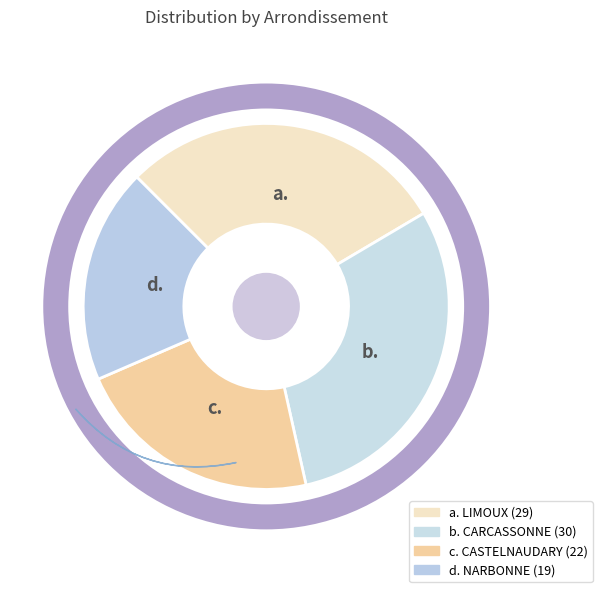

Which has a higher value, LIMOUX or CARCASSONNE?

CARCASSONNE